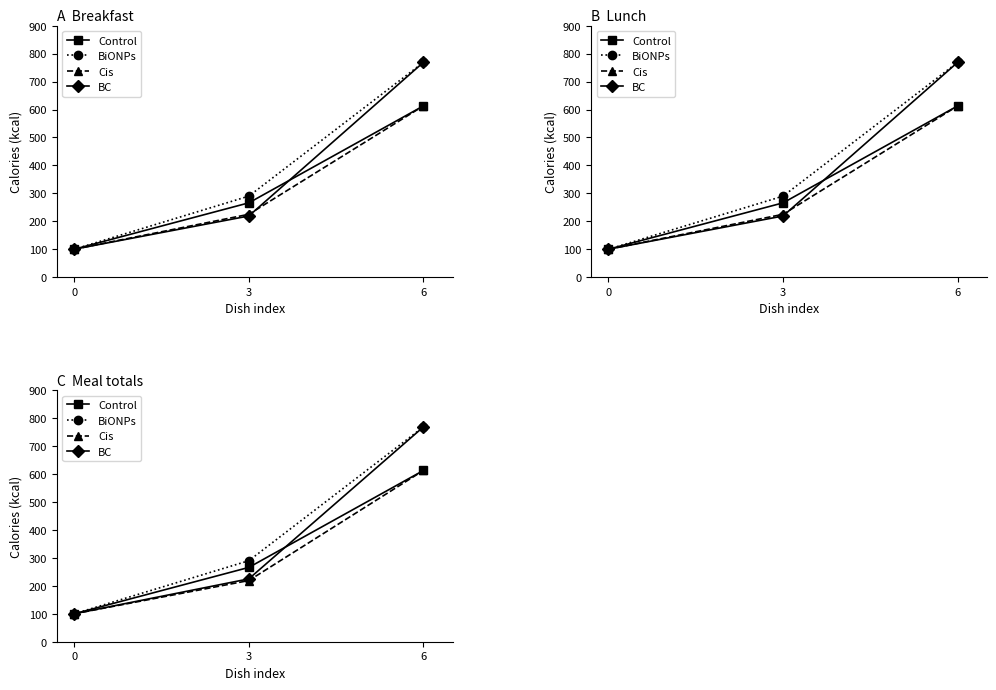

What is the sum of the Cis values at 3 and 0?

319